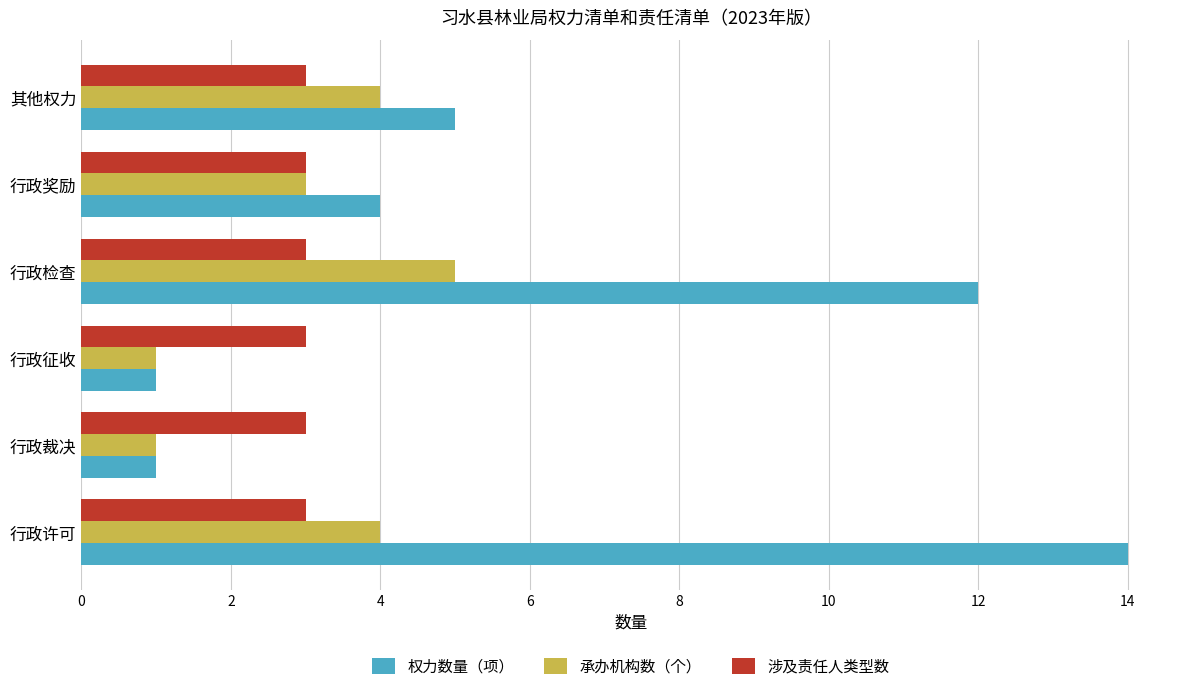

The value of 涉及责任人类型数 at 行政奖励 is 3. True or false?

True